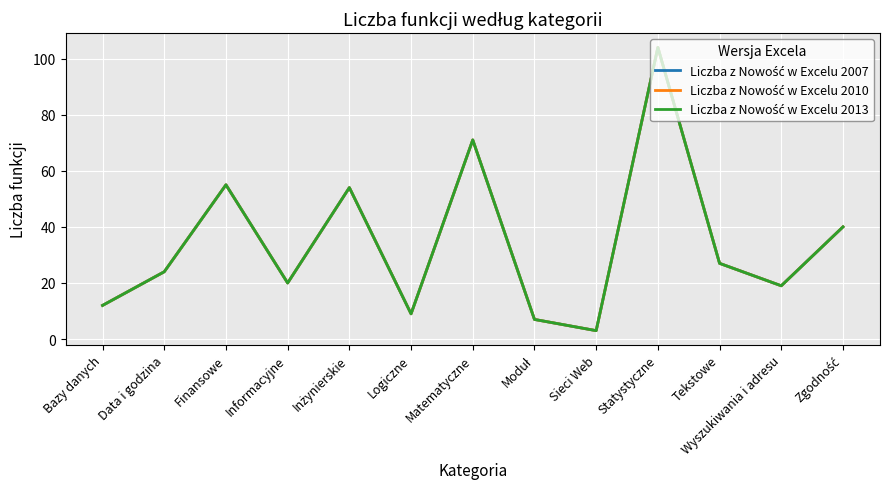

The value of Liczba z Nowość w Excelu 2010 at Logiczne is 15. True or false?

False